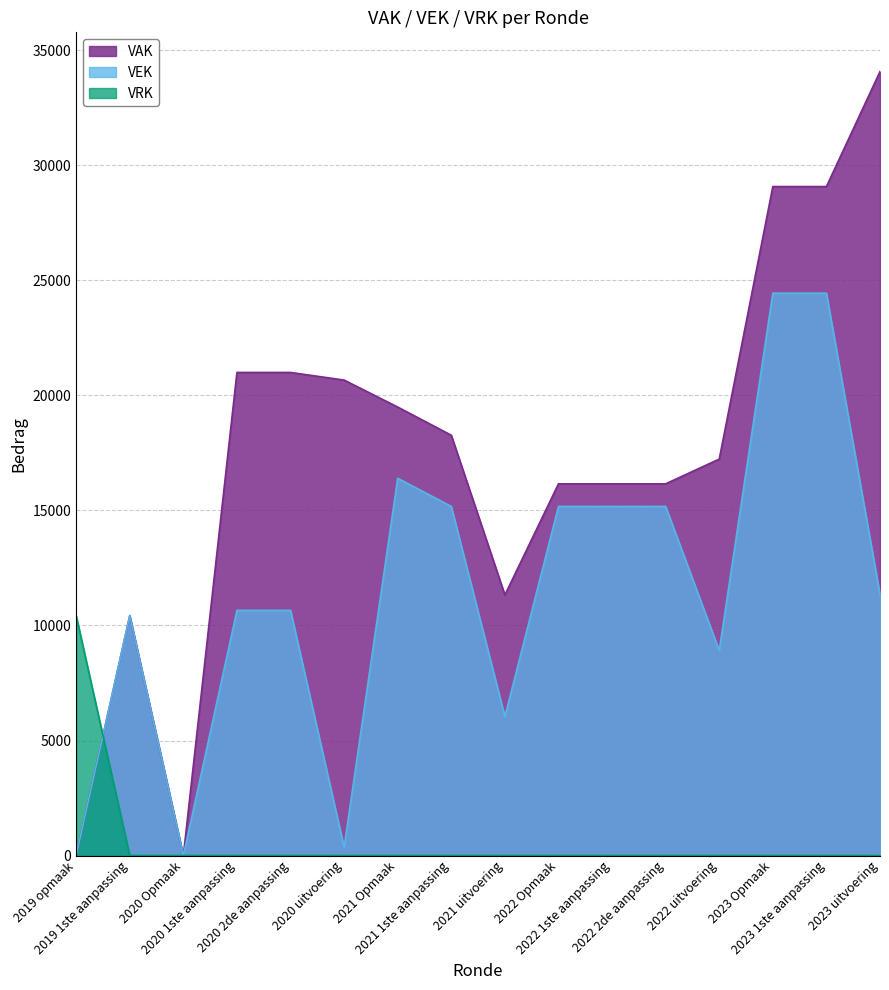

Which series has the largest range (max minus min)?

VAK